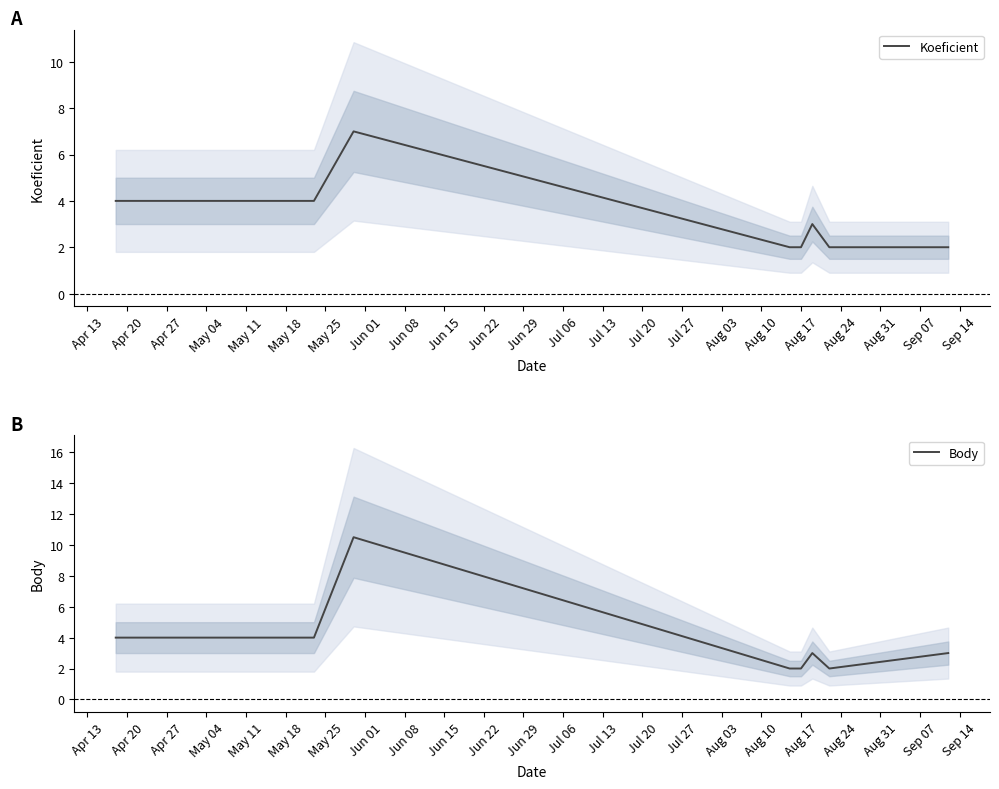

True or false: Koeficient and Body cross at least once.

False